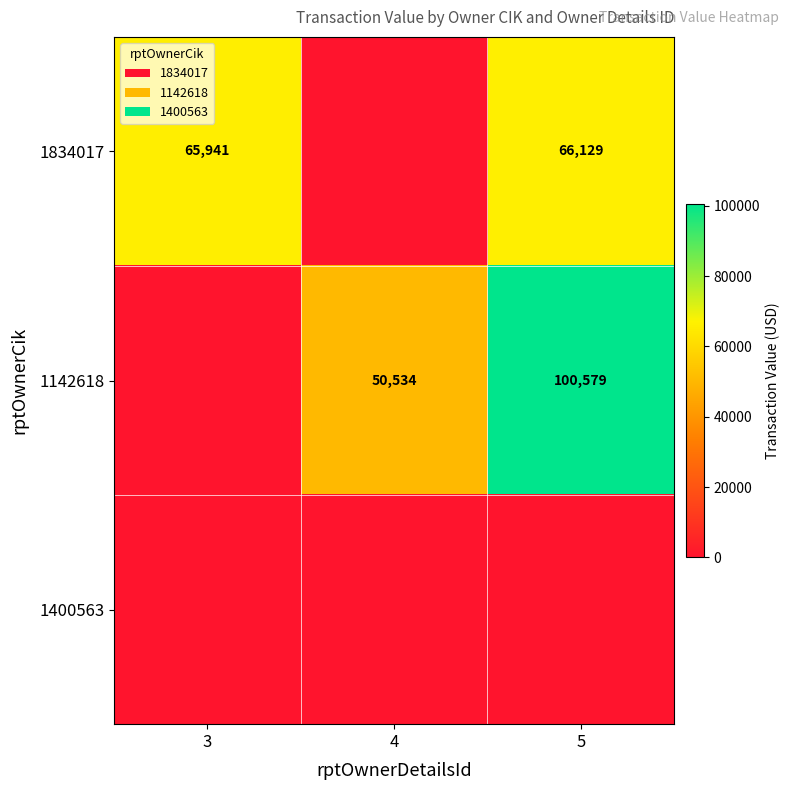

The value of 1142618 at 5 is 100579. True or false?

True